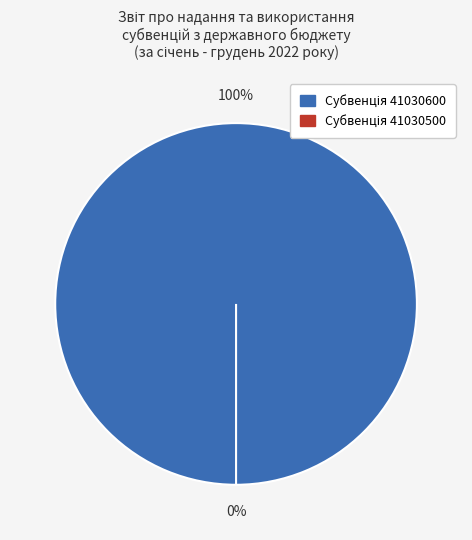

Combined, do 41030500 and 41030600 account for over 50%?

Yes